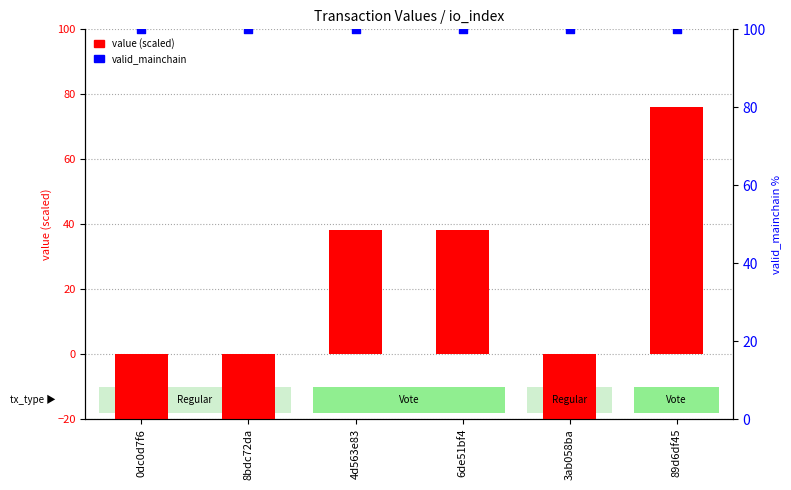

At which category is the sum across all series the highest?

89d6df45